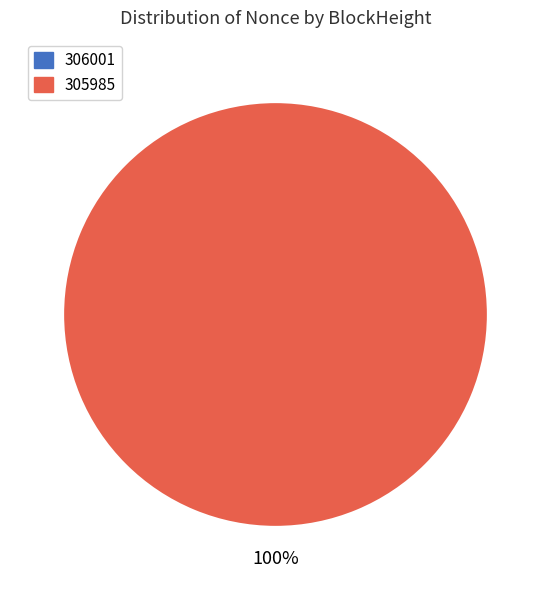

Which category accounts for the majority?

305985